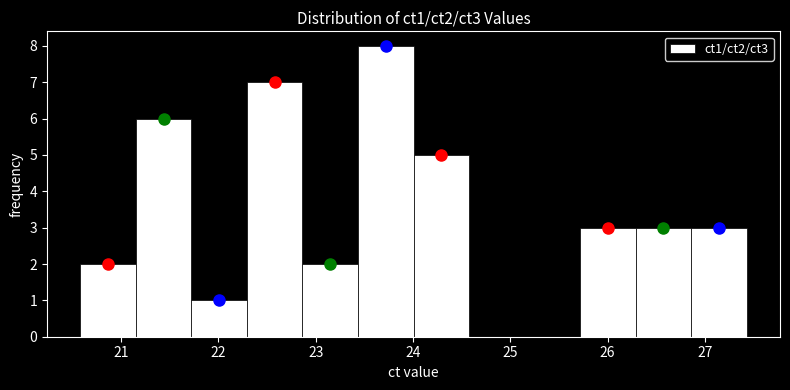

How tall is the bar that spans 22.3 to 22.9 on the x-axis? Neither the bar edges nor the heights are printed on the chart, so give them approximately, as read against the axes.

7